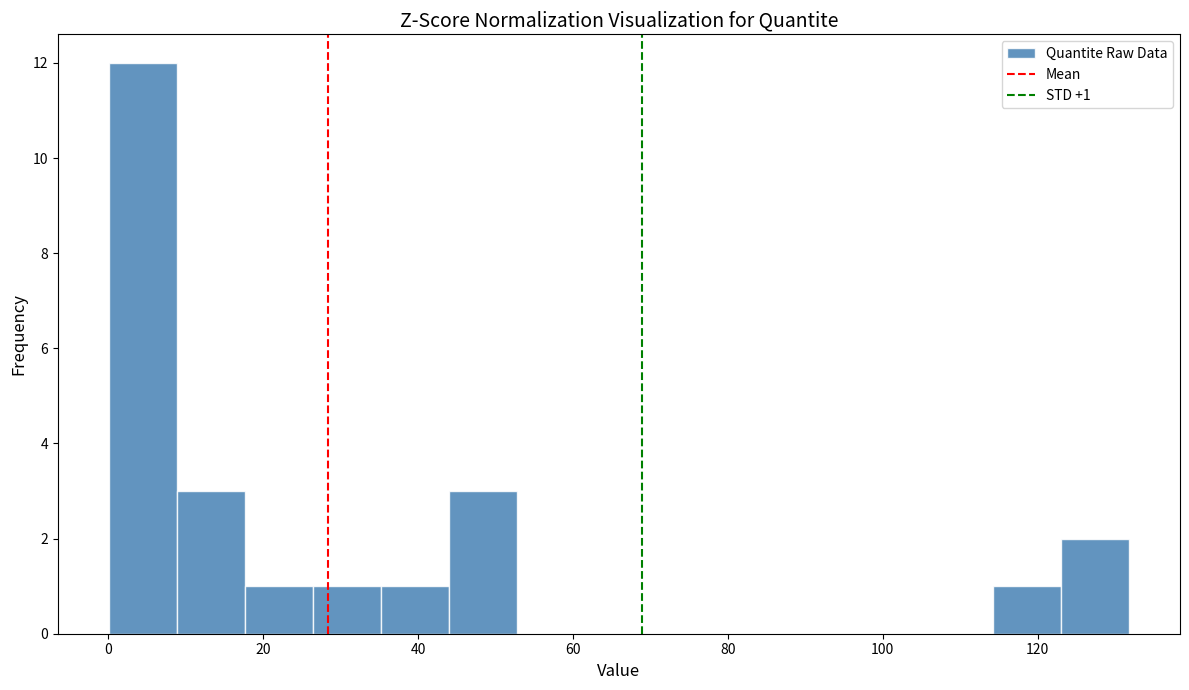

Over which range of the x-axis is the bar tallest?

0 to 8